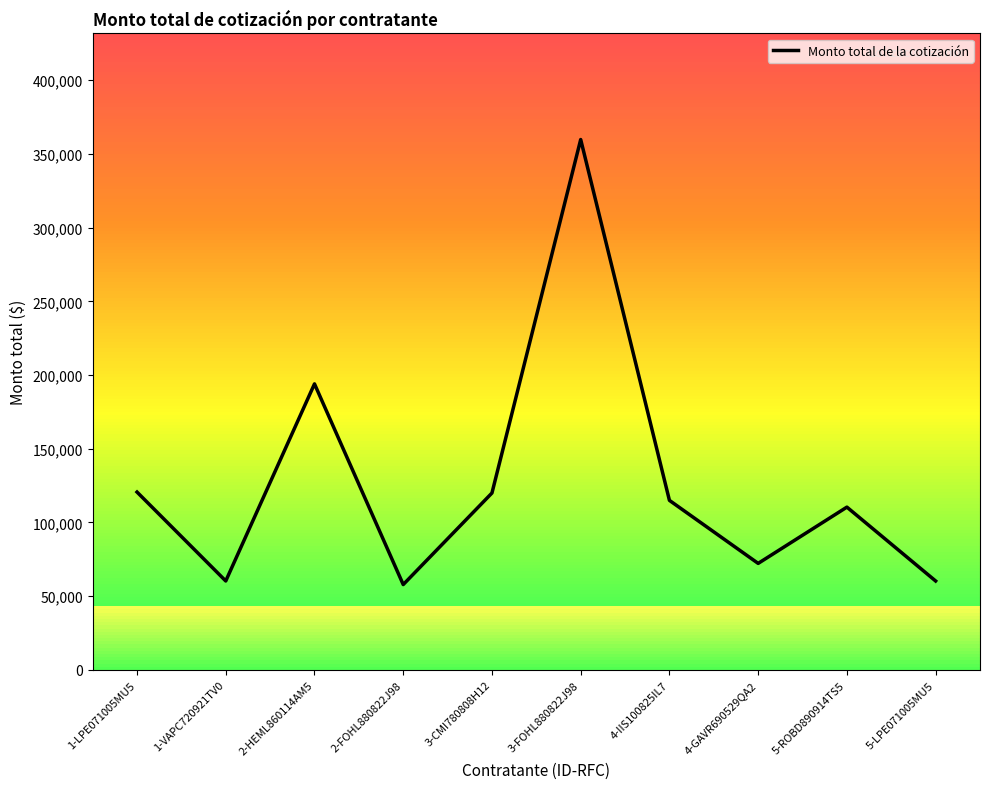

Is it true that the value at 1-VAPC720921TV0 is 60320.0?

True